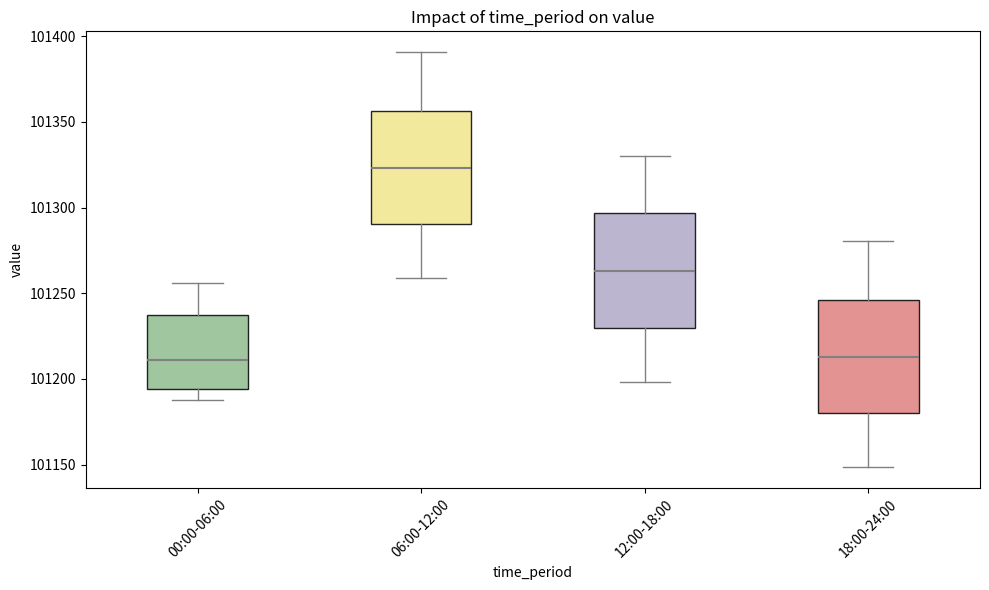

Where is the upper edge of the box for 18:00-24:00 on the y-axis? The values are not printed on the chart, so give them approximately, as read against the axis.

101245